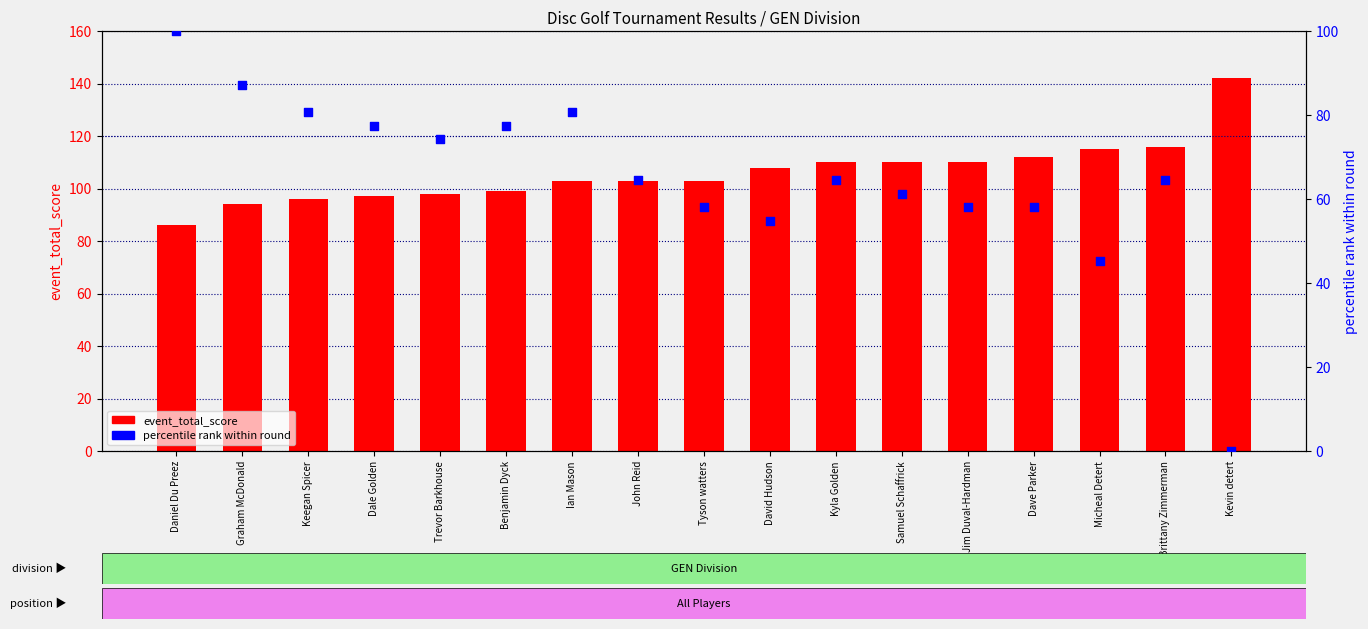

At which category is the sum across all series the highest?

Daniel Du Preez